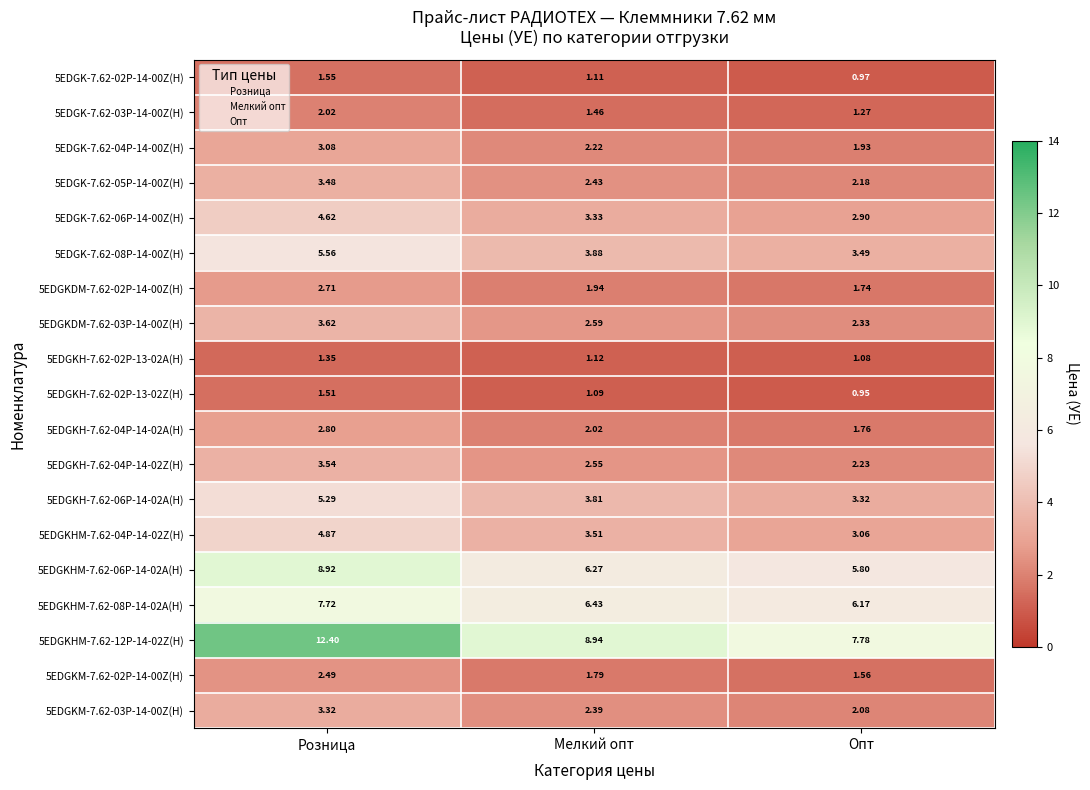

At which category is the sum across all series the highest?

Розница